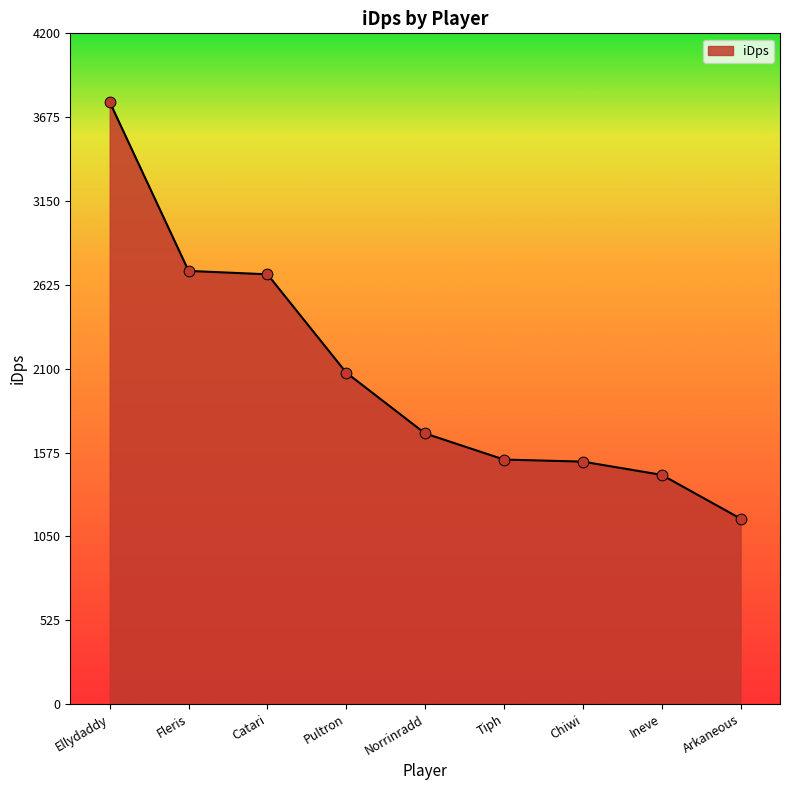

What is the ratio of the value at Fleris to the value at Tiph?

1.8